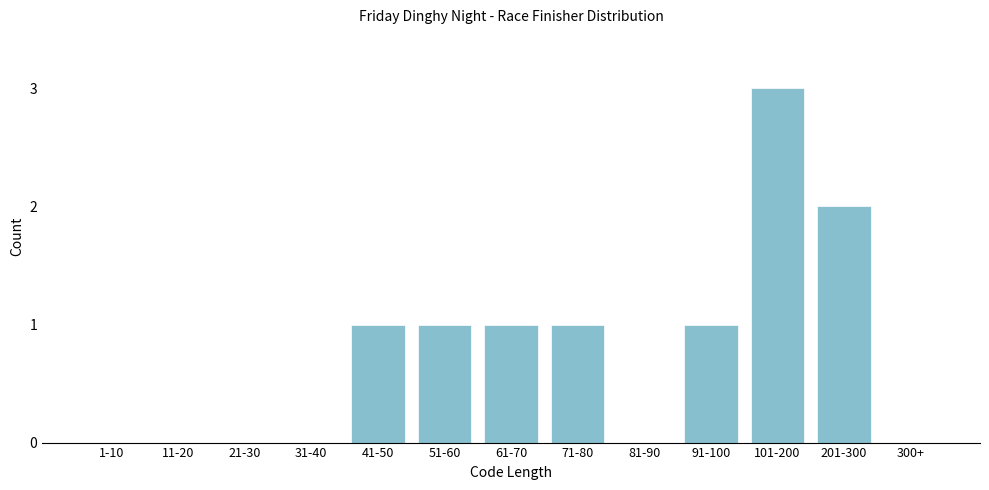

What is the greatest value displayed?

3